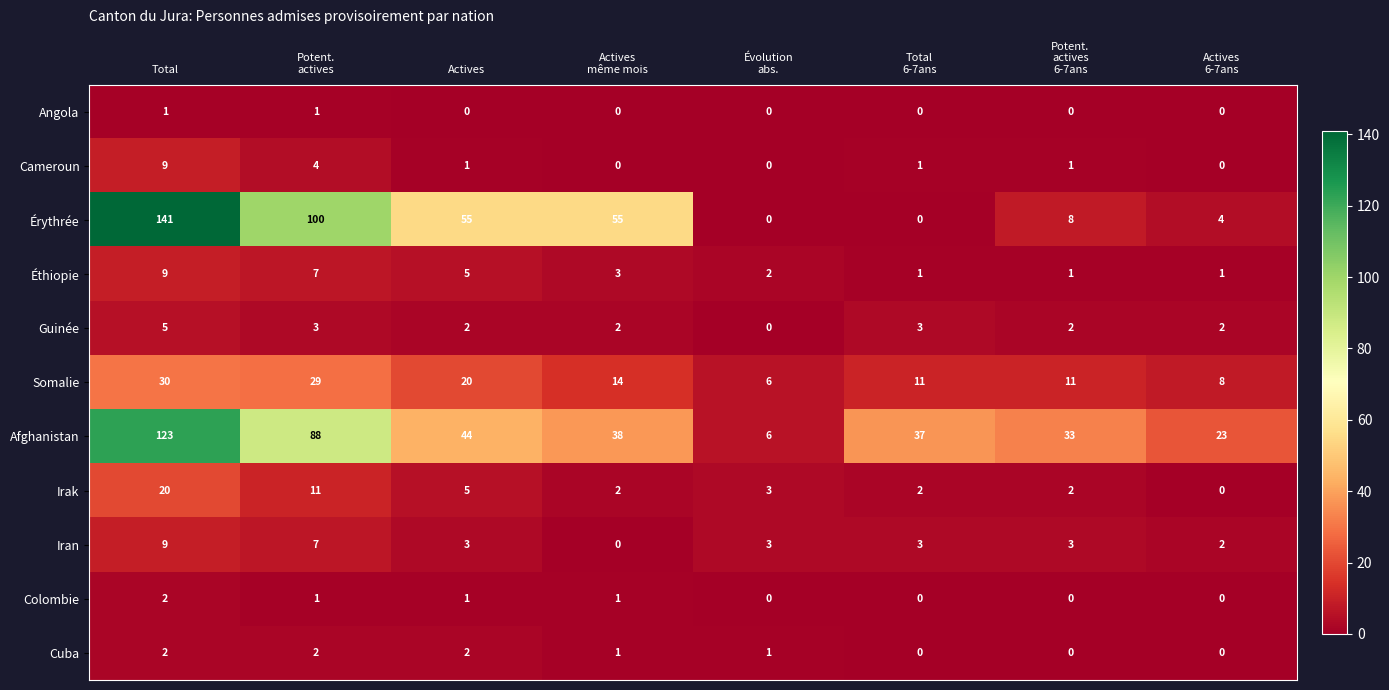

How many values in the Colombie series are below 1?

4